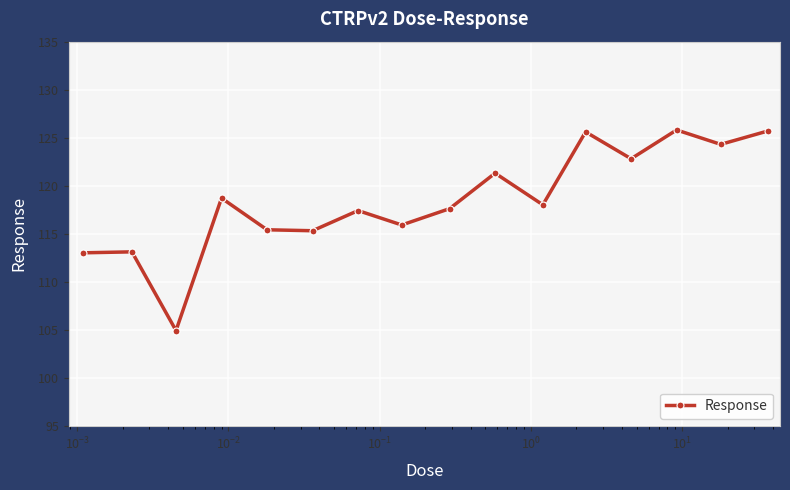

How many points are lower than both their immediate neighbors (excluding endpoints)?

6